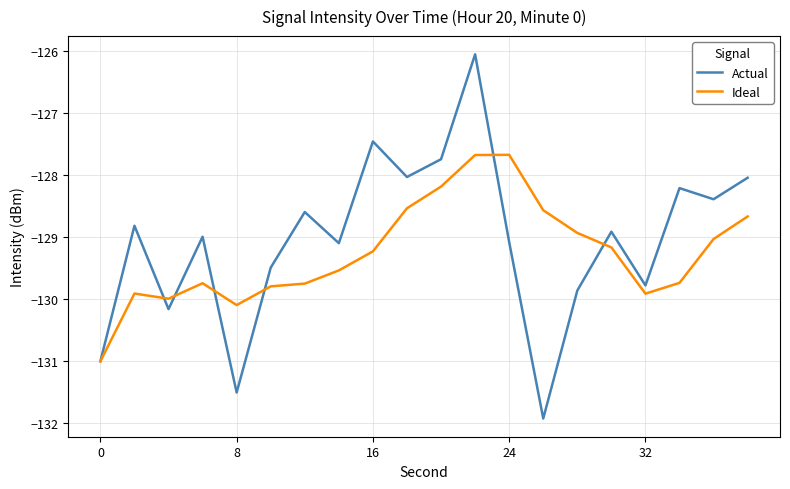

True or false: Actual and Ideal intersect in this chart.

True